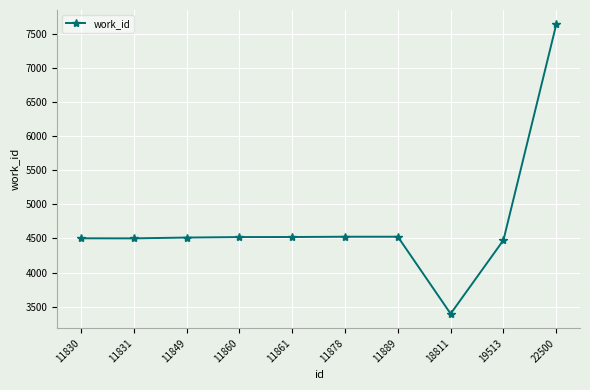

What is the change in value from 11830 to 11831?

-1